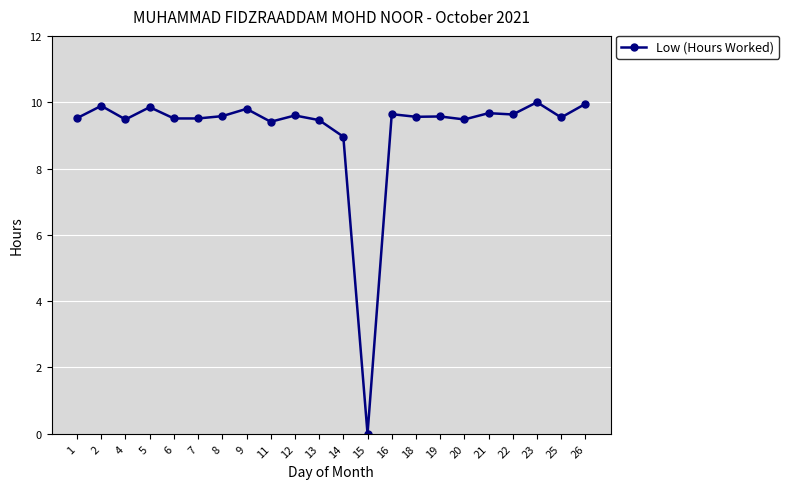

What is the value of the 1st point from the left?

9.5